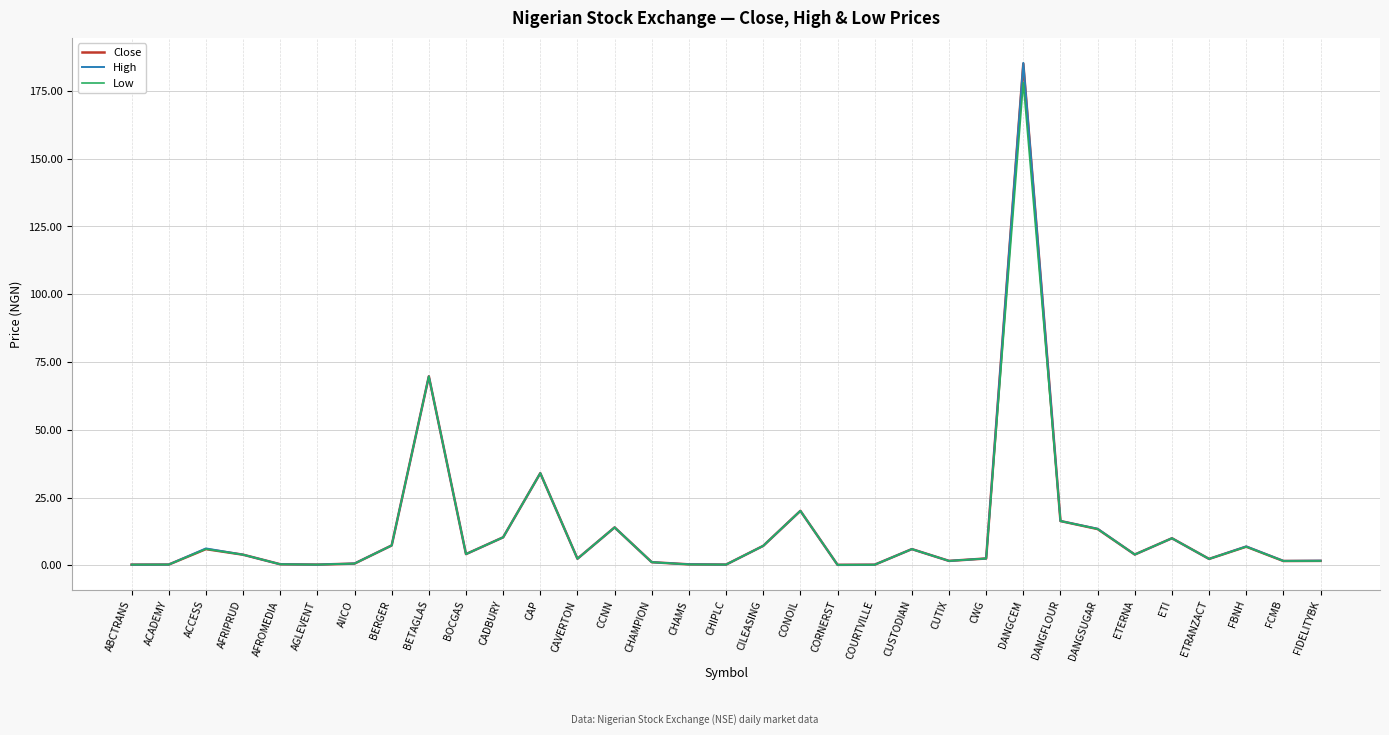

What position from the right is CUSTODIAN?

12